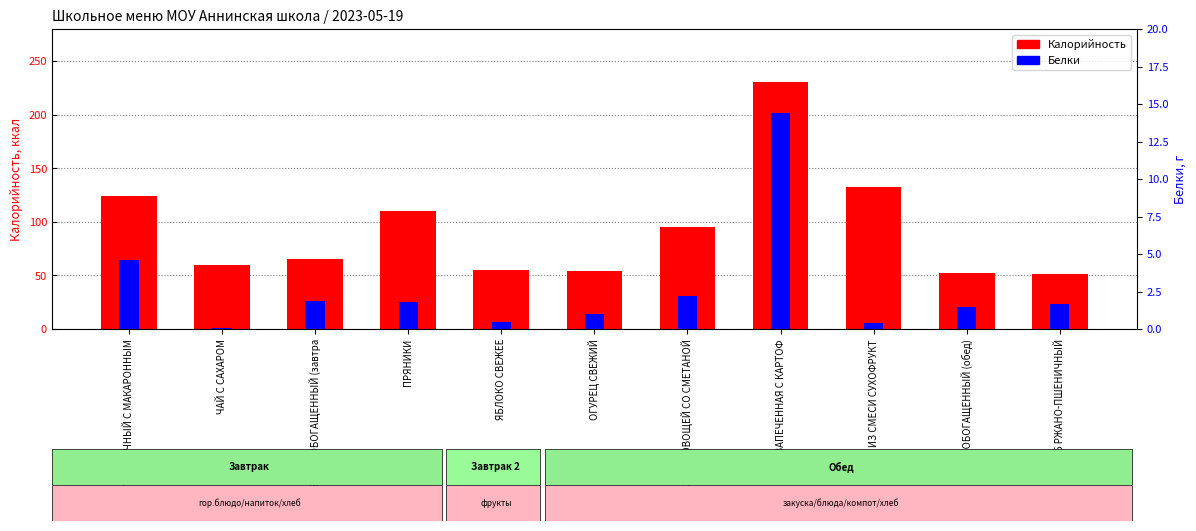

What is the sum of the Белки values at ПРЯНИКИ and БАТОН ОБОГАЩЕННЫЙ (обед)?

3.3